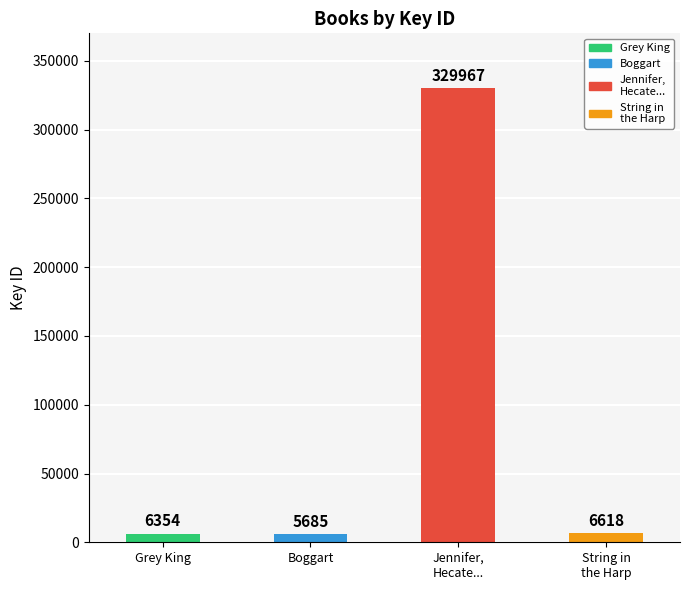

Are the bars grouped side by side (vs. stacked)?

No